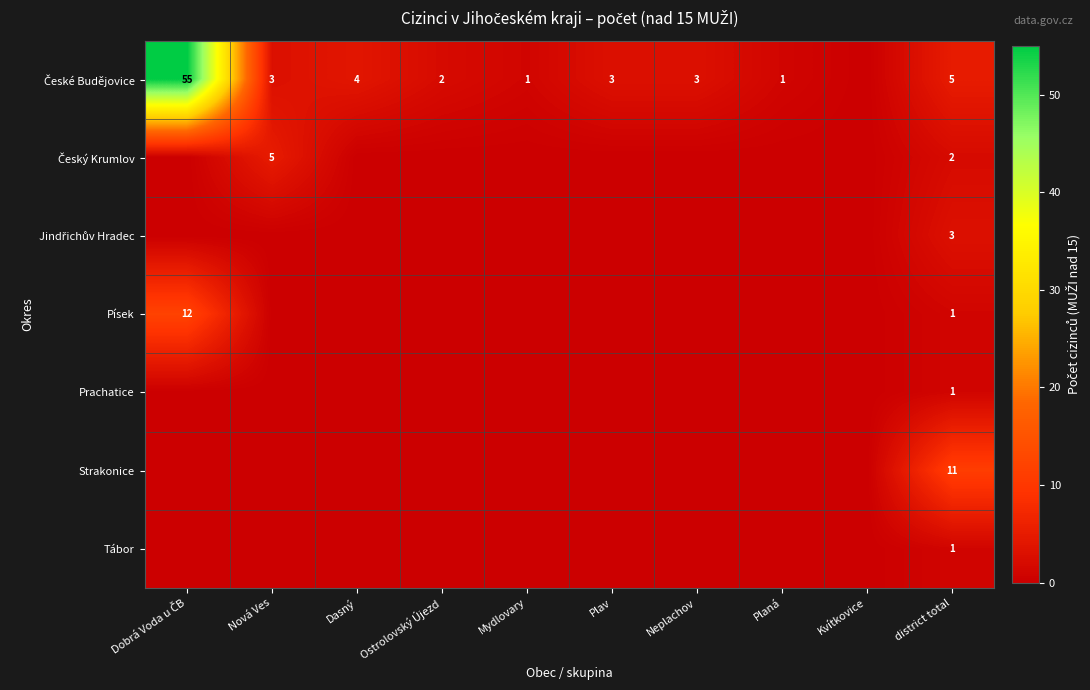

How many positive values does the Prachatice series have?

1